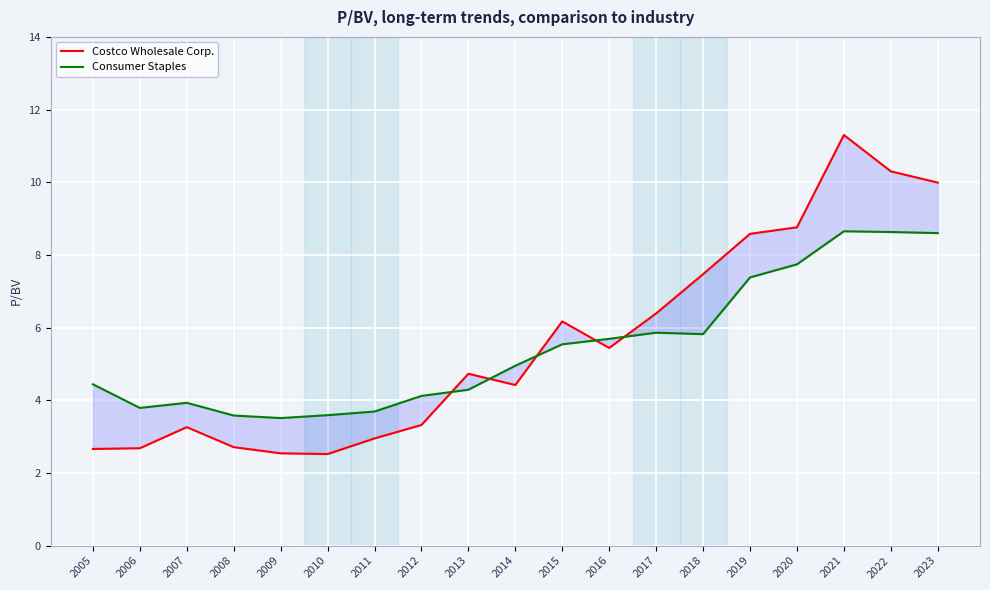

Rank the series at 2009 from highest to lowest value.

Consumer Staples, Costco Wholesale Corp.